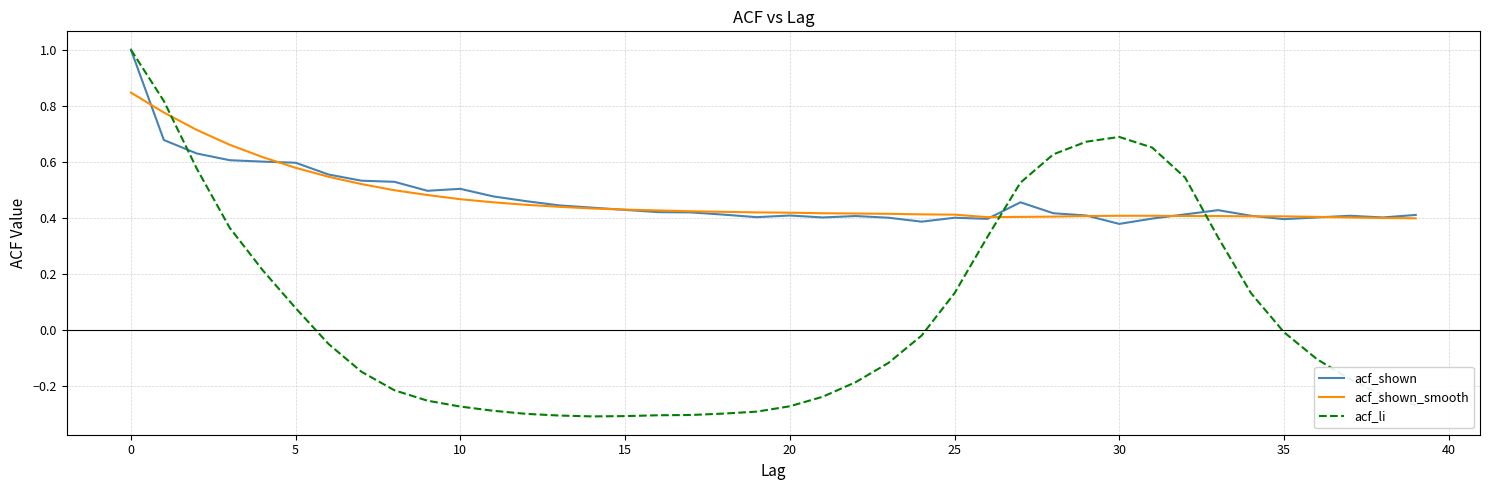

What is the maximum value shown in the chart?

1.0